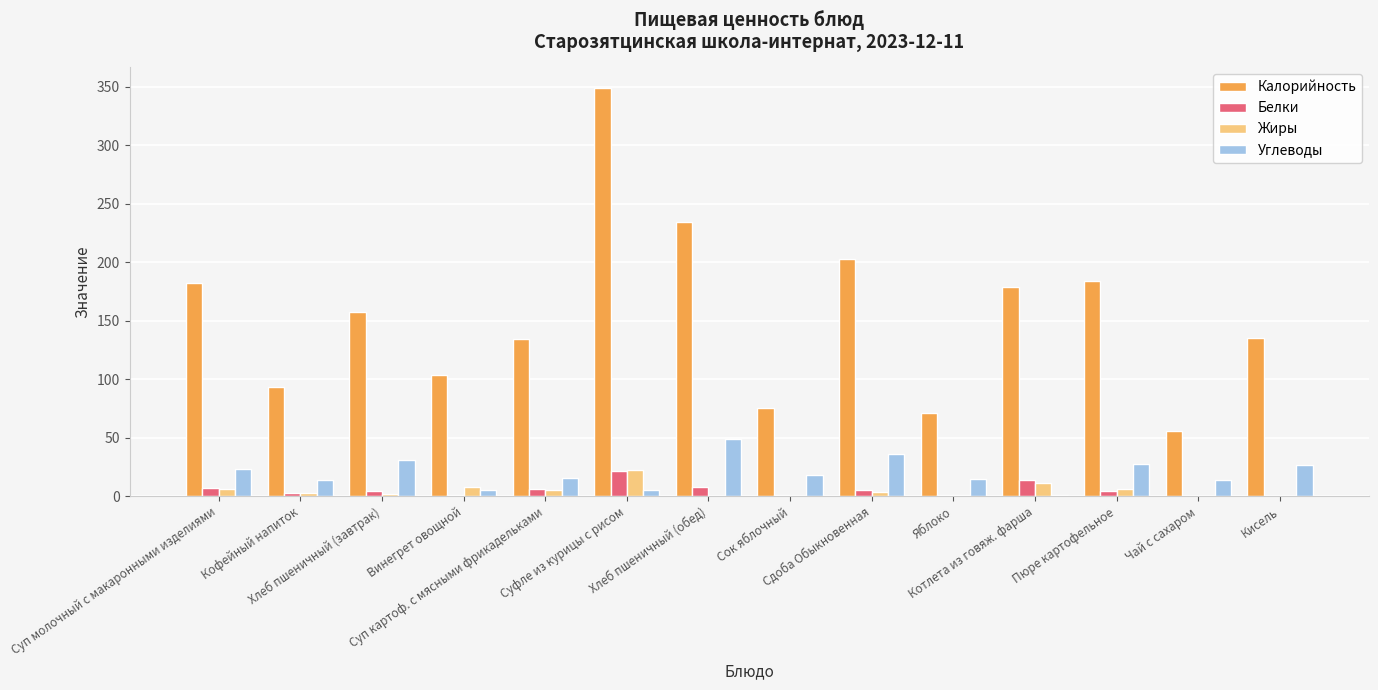

How many groups of bars are there?

14